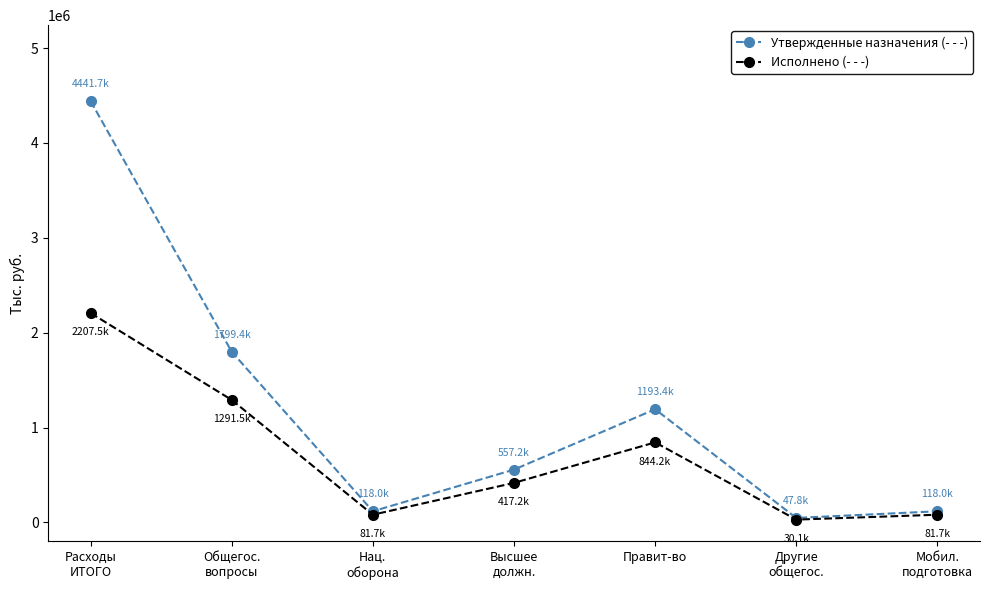

What is the maximum value shown in the chart?

4441708.7